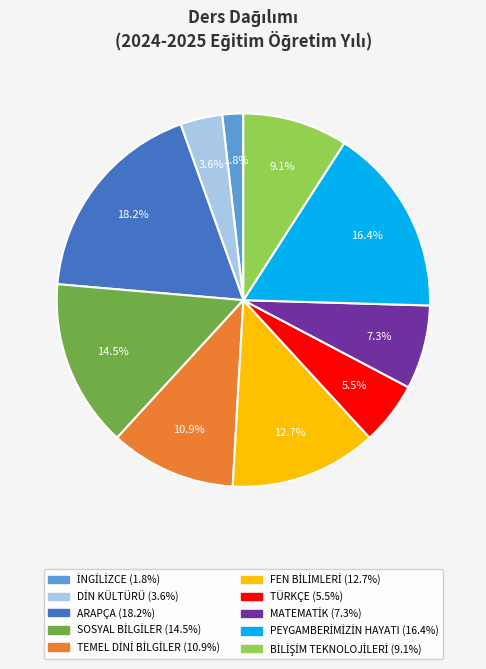

Is there any slice that represents more than half of the pie?

No